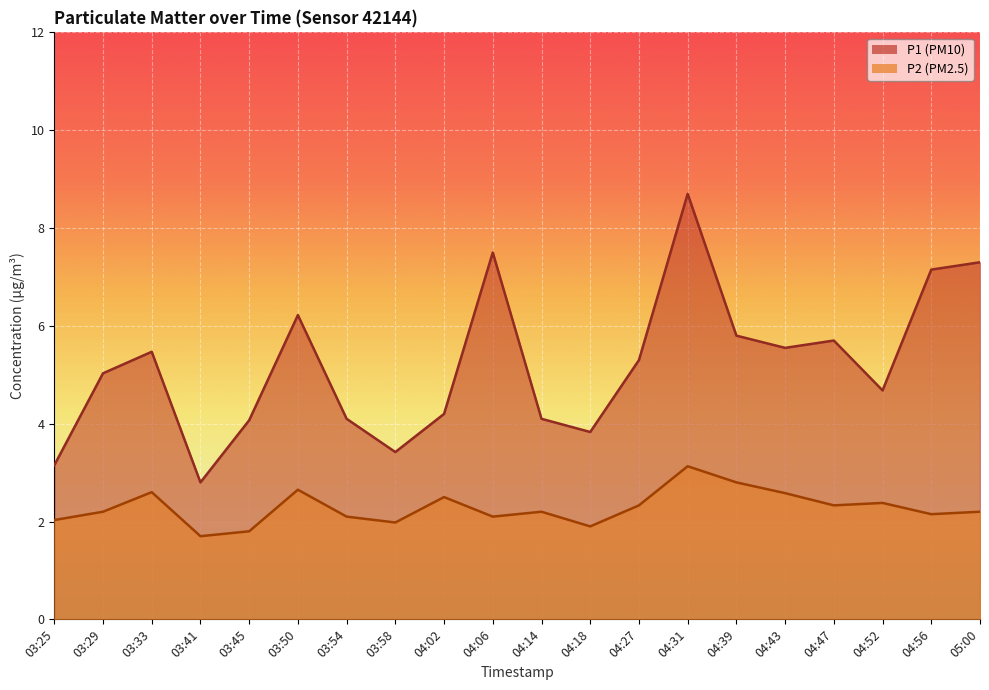

At 04:39, list the series in order from smallest to largest.

P2, P1